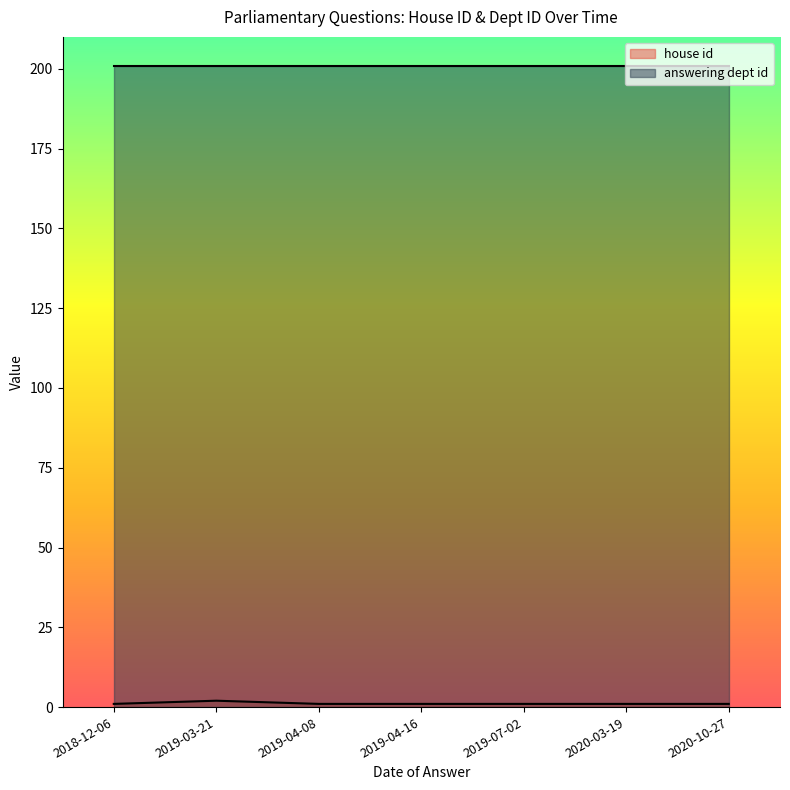

What is the label of the 6th point from the left?

2020-03-19